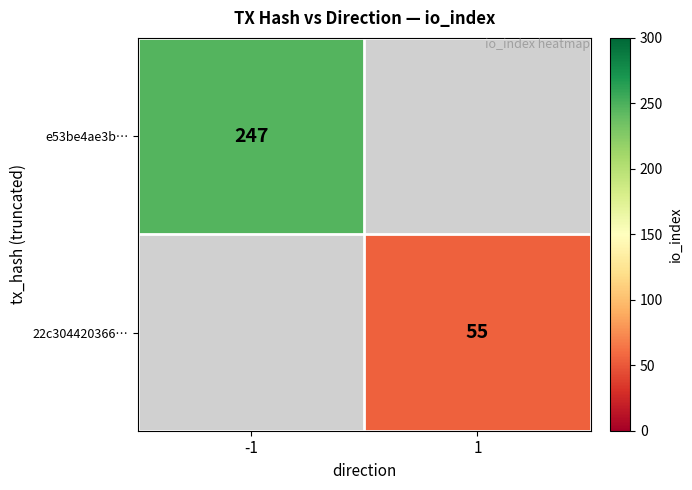

Is the value of 22c304420366… at 1 greater than the value of e53be4ae3b… at -1?

No